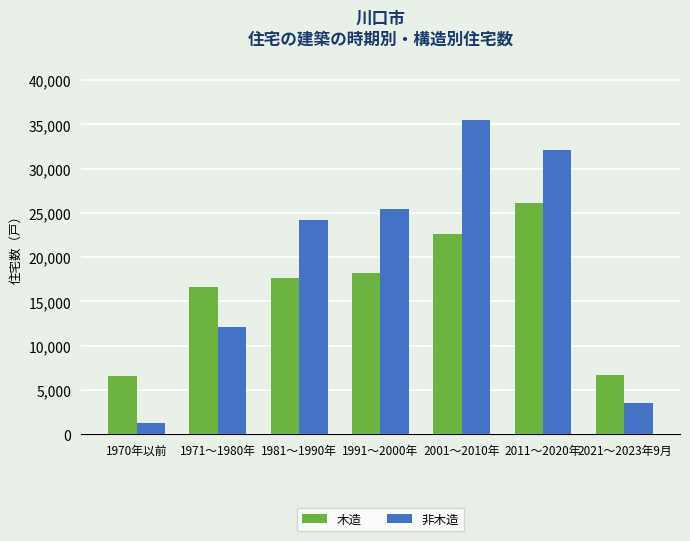

What is the difference between the maximum and second lowest values in the 木造 series?

19430